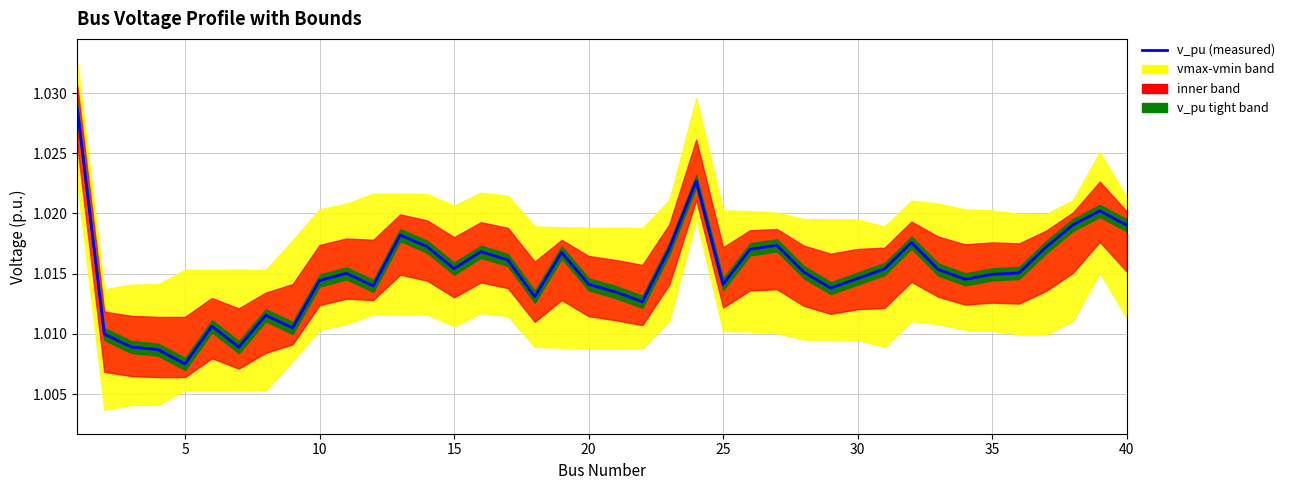

Reading right to left, what are all the values shown in this chart?

1.0	1.0	1.0	1.0	1.0	1.0	1.0	1.0	1.0	1.0	1.0	1.0	1.0	1.0	1.0	1.0	1.0	1.0	1.0	1.0	1.0	1.0	1.0	1.0	1.0	1.0	1.0	1.0	1.0	1.0	1.0	1.0	1.0	1.0	1.0	1.0	1.0	1.0	1.0	1.0